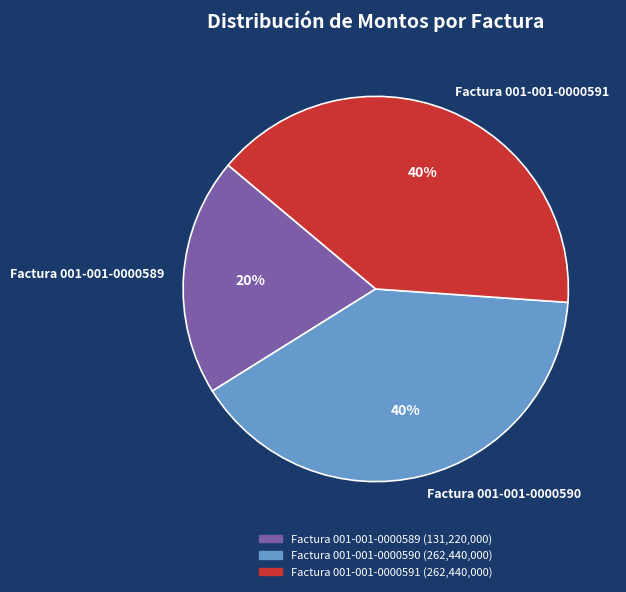

Approximately how many times larger is the value at Factura 001-001-0000590 compared to Factura 001-001-0000591?

1.0